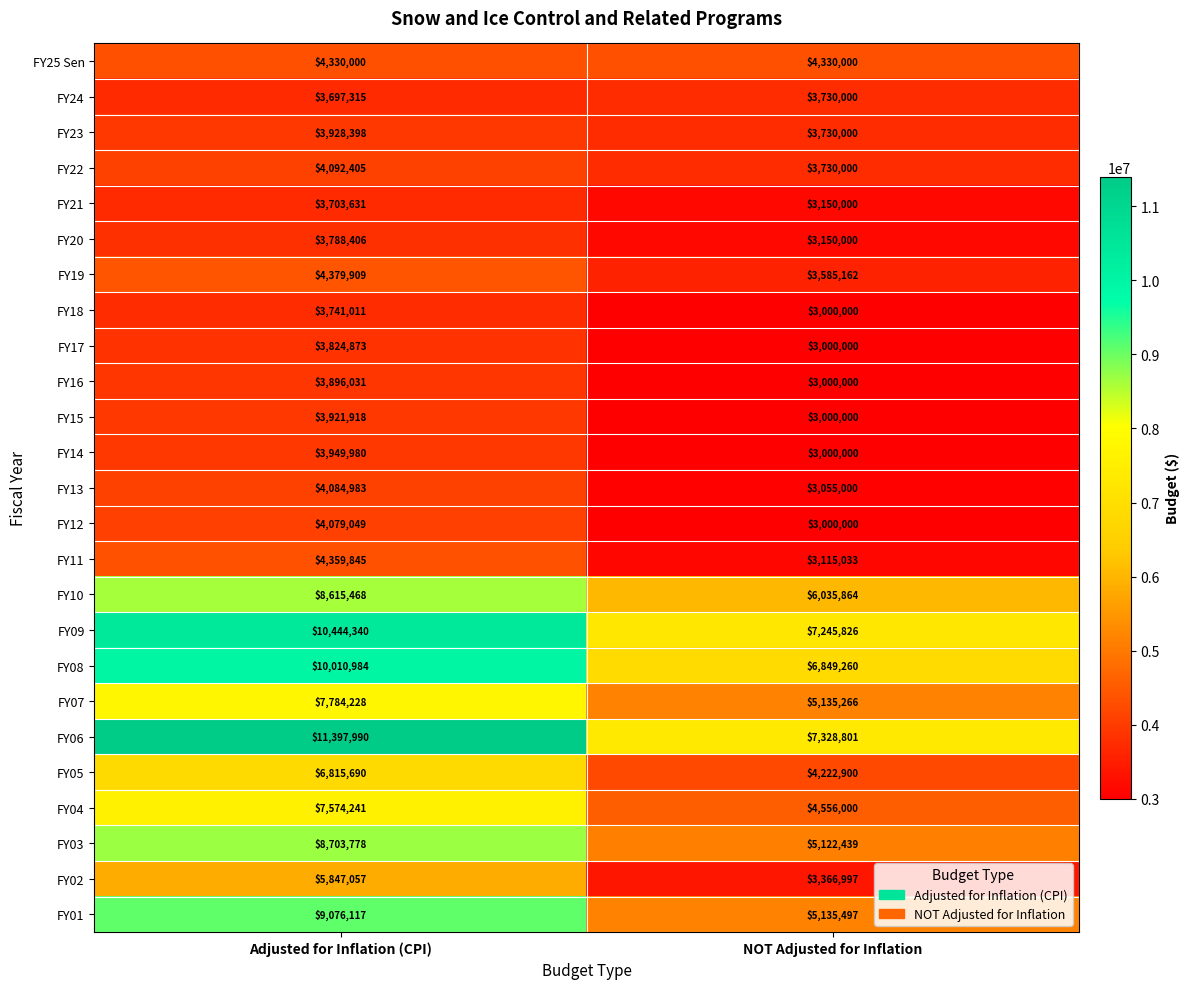

Which series has the largest total across all categories?

FY06